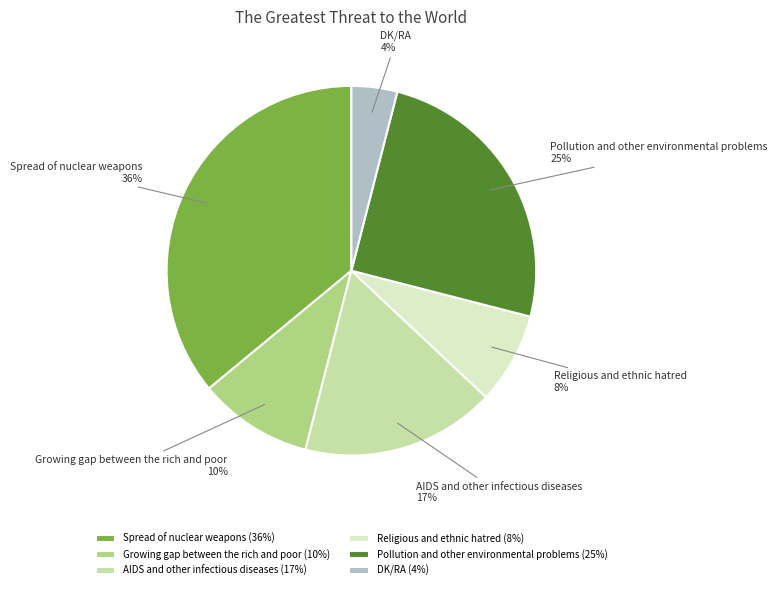

Rank the categories by value from highest to lowest.

Spread of nuclear weapons, Pollution and other environmental problems, AIDS and other infectious diseases, Growing gap between the rich and poor, Religious and ethnic hatred, DK/RA